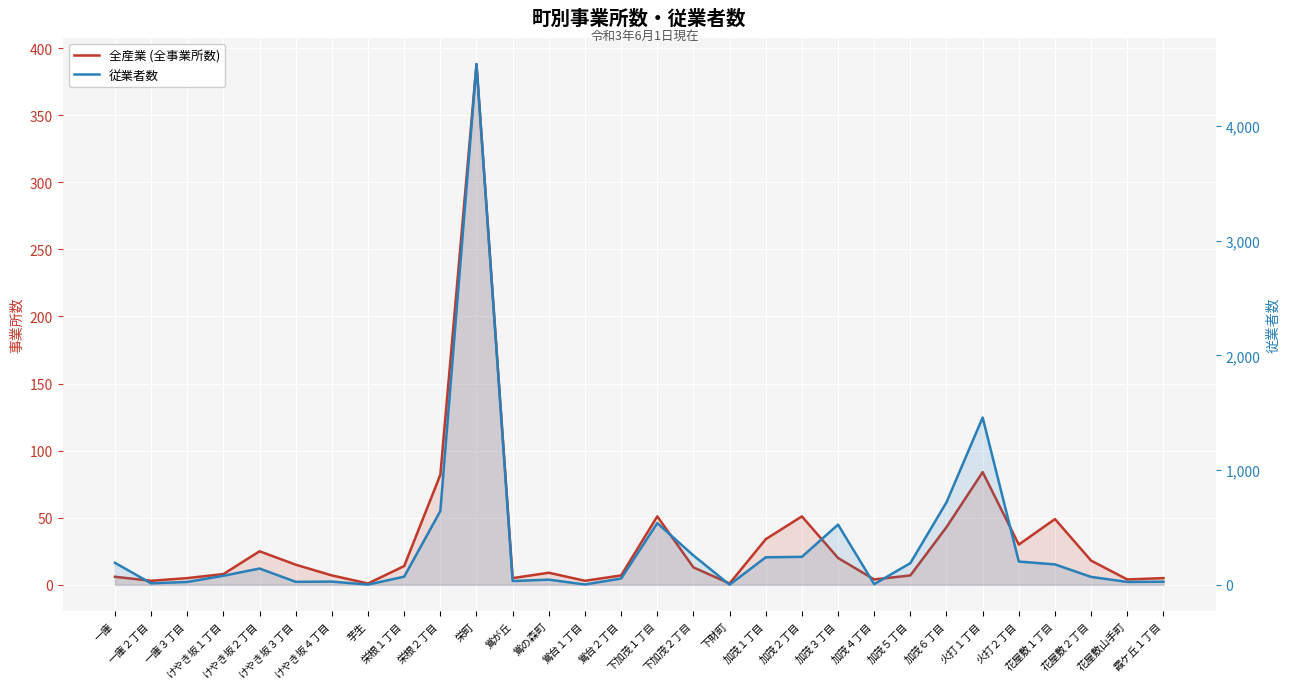

What is the smallest value displayed?

1